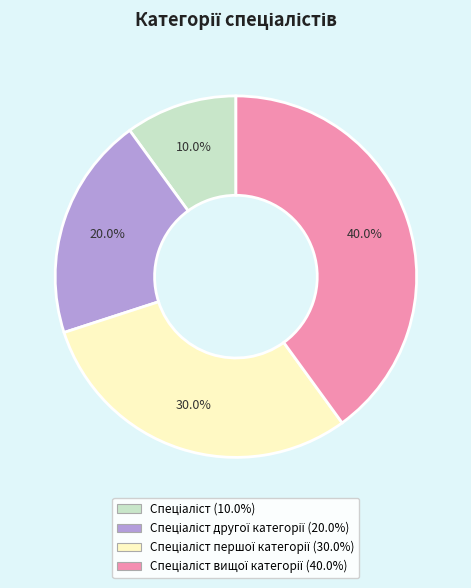

Is there any slice that represents more than half of the pie?

No